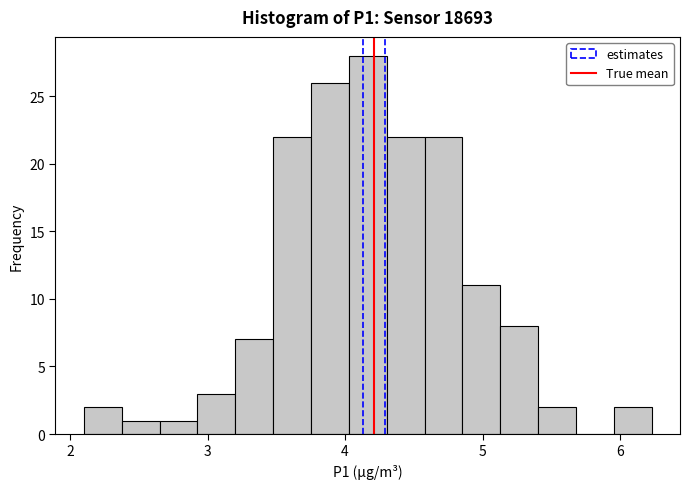

Read against the x-axis, roughly where is the centre of the tallest bar?

4.2